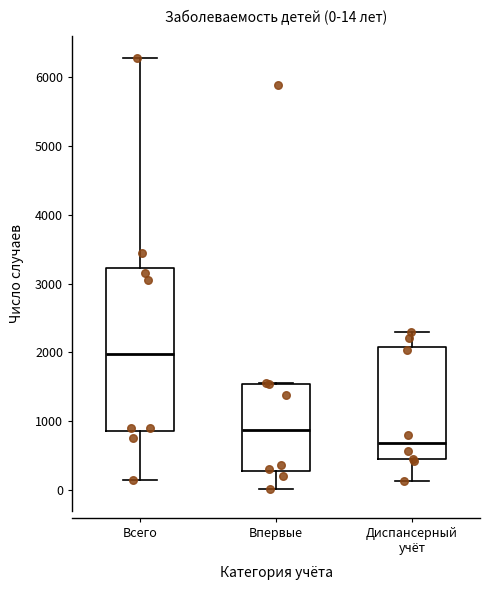

Comparing the boxes themselves (not the whiskers), which one is the tallest?

Всего